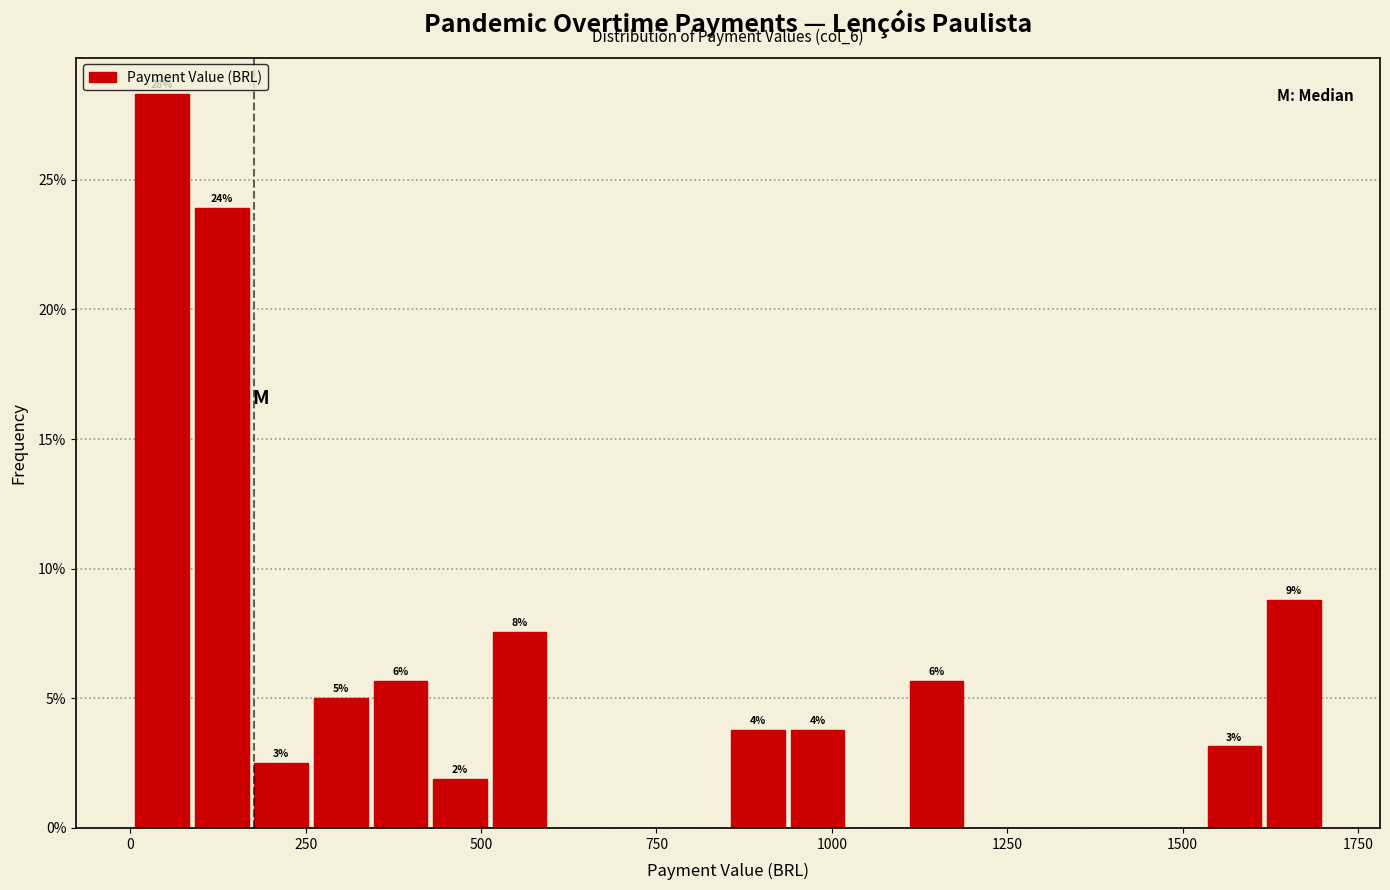

Read against the x-axis, roughly where is the centre of the tallest bar?

50